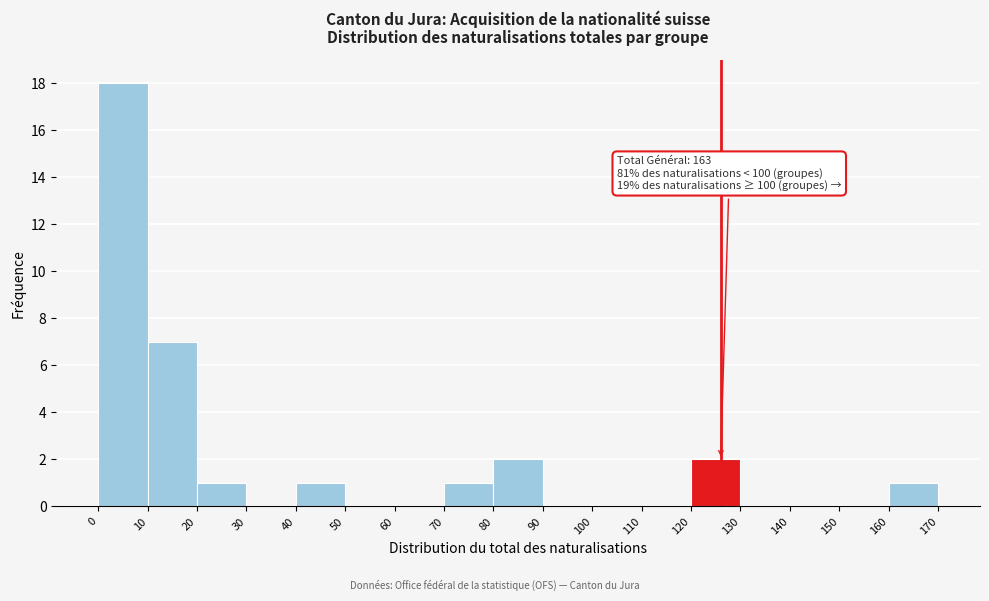

Which range on the x-axis has the tallest bar?

0 to 10